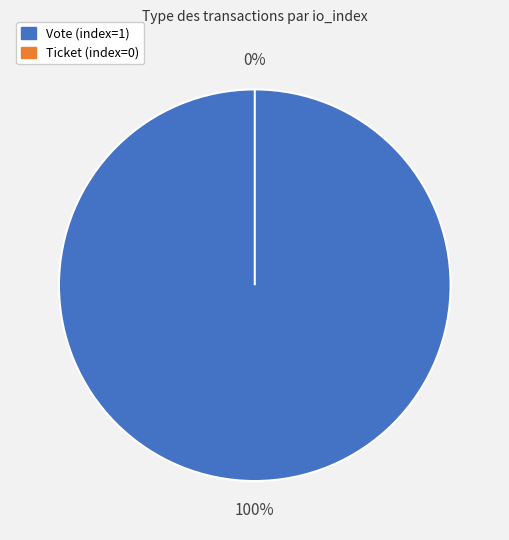

Which slice is the smallest?

Ticket (index=0)